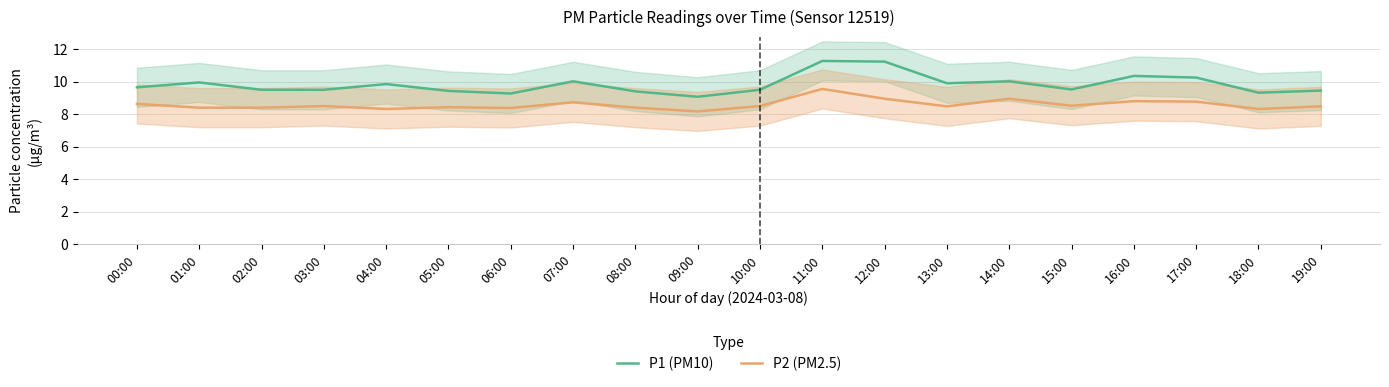

What is the difference between the second highest and second lowest values in the P1 (PM10) series?

2.0